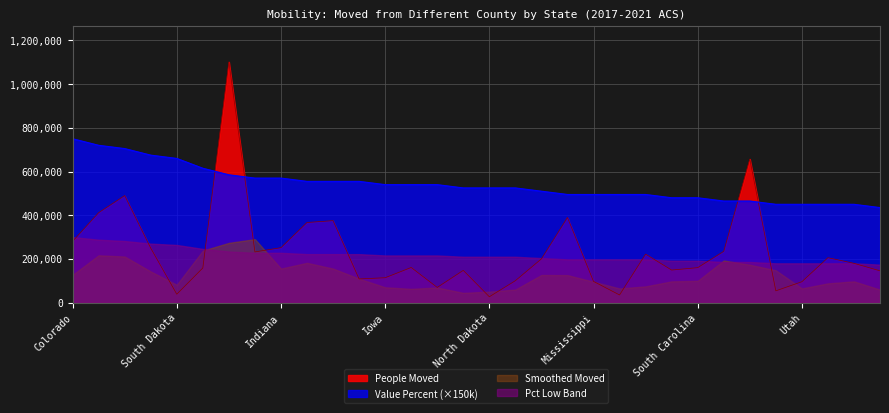

The People Moved series shows 249511 at Minnesota. True or false?

True